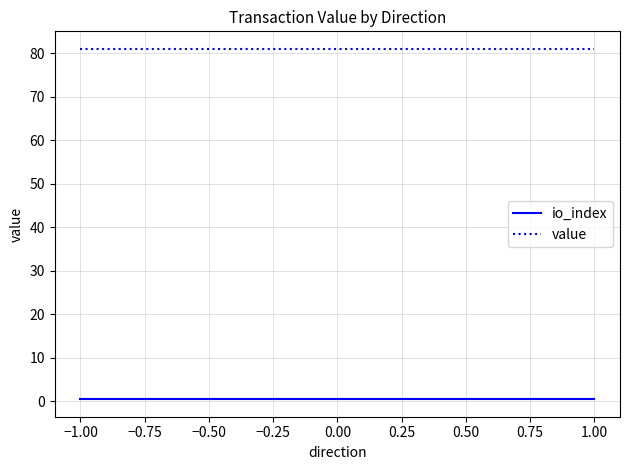

The value of io_index at 1.00 is 0.5. True or false?

True